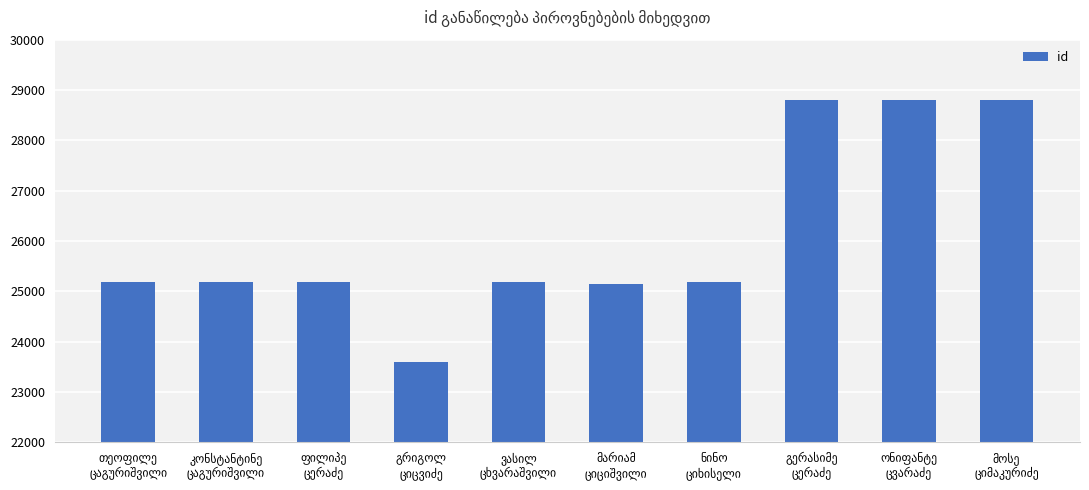

What is the smallest value displayed?

23596